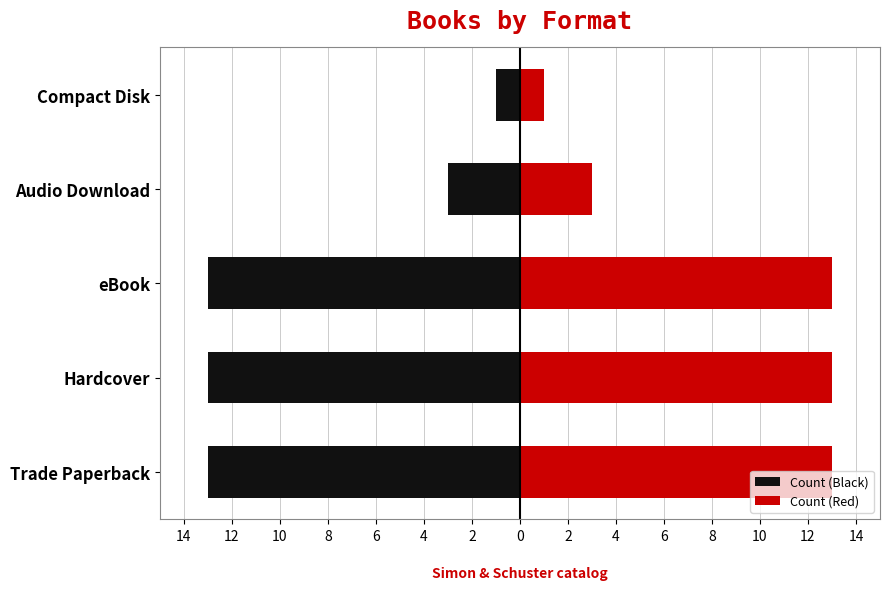

Which series has the largest total across all categories?

Count (Red)